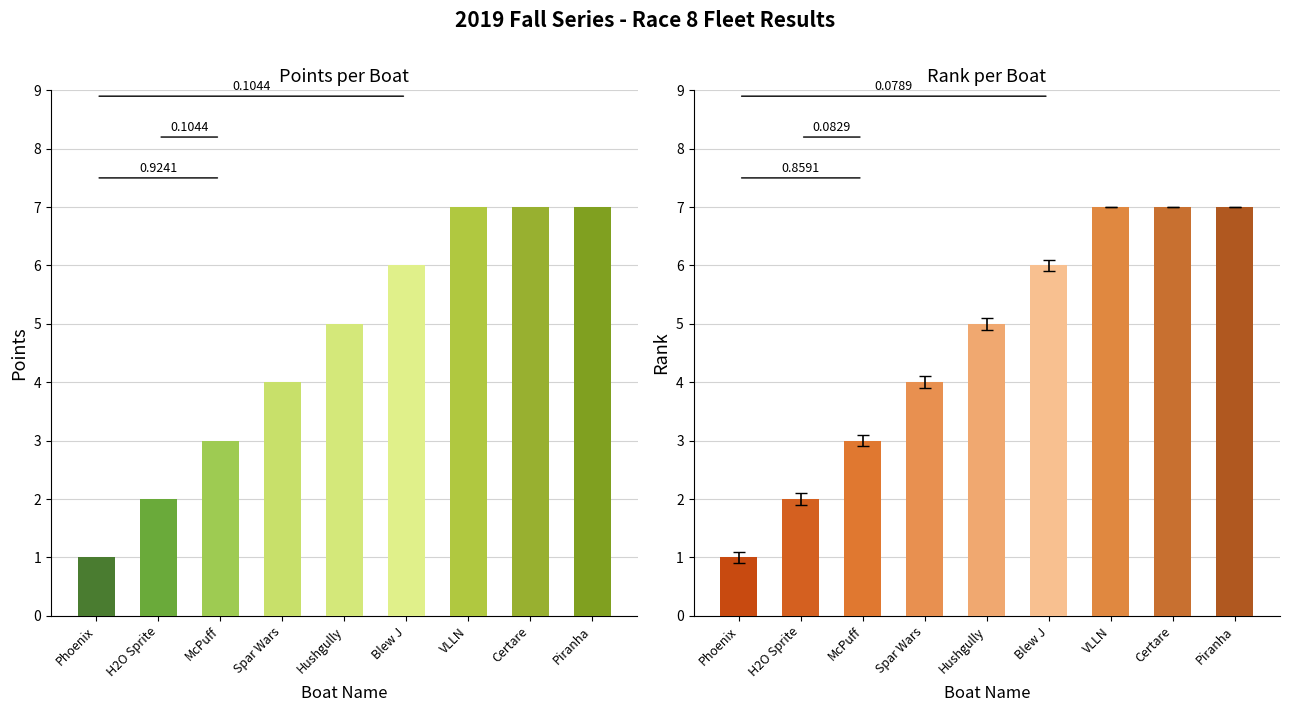

How many series are shown in this chart?

2